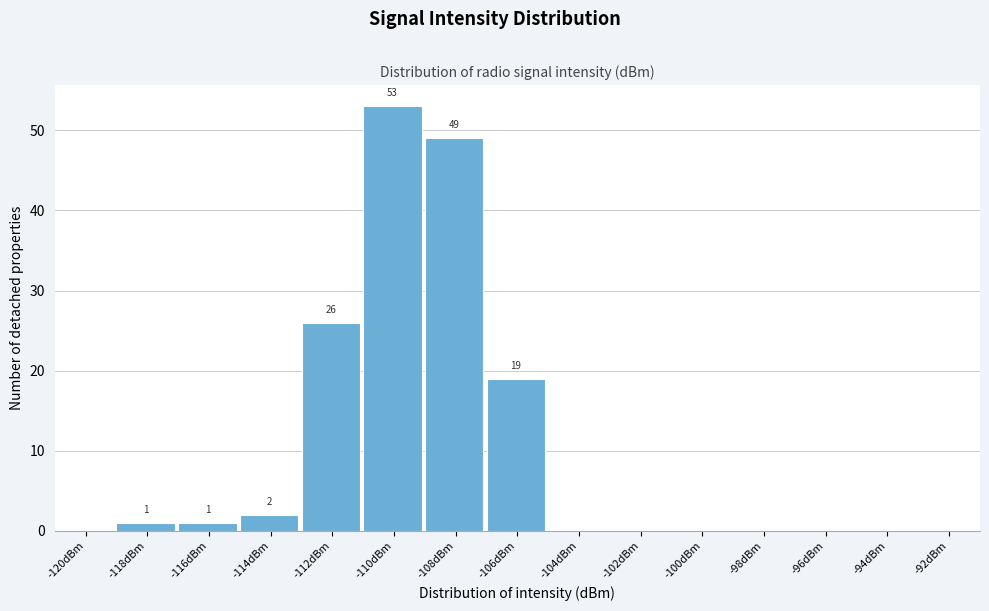

Reading right to left, extract all data points from this chart.

-92dBm=0	-94dBm=0	-96dBm=0	-98dBm=0	-100dBm=0	-102dBm=0	-104dBm=0	-106dBm=19	-108dBm=49	-110dBm=53	-112dBm=26	-114dBm=2	-116dBm=1	-118dBm=1	-120dBm=0